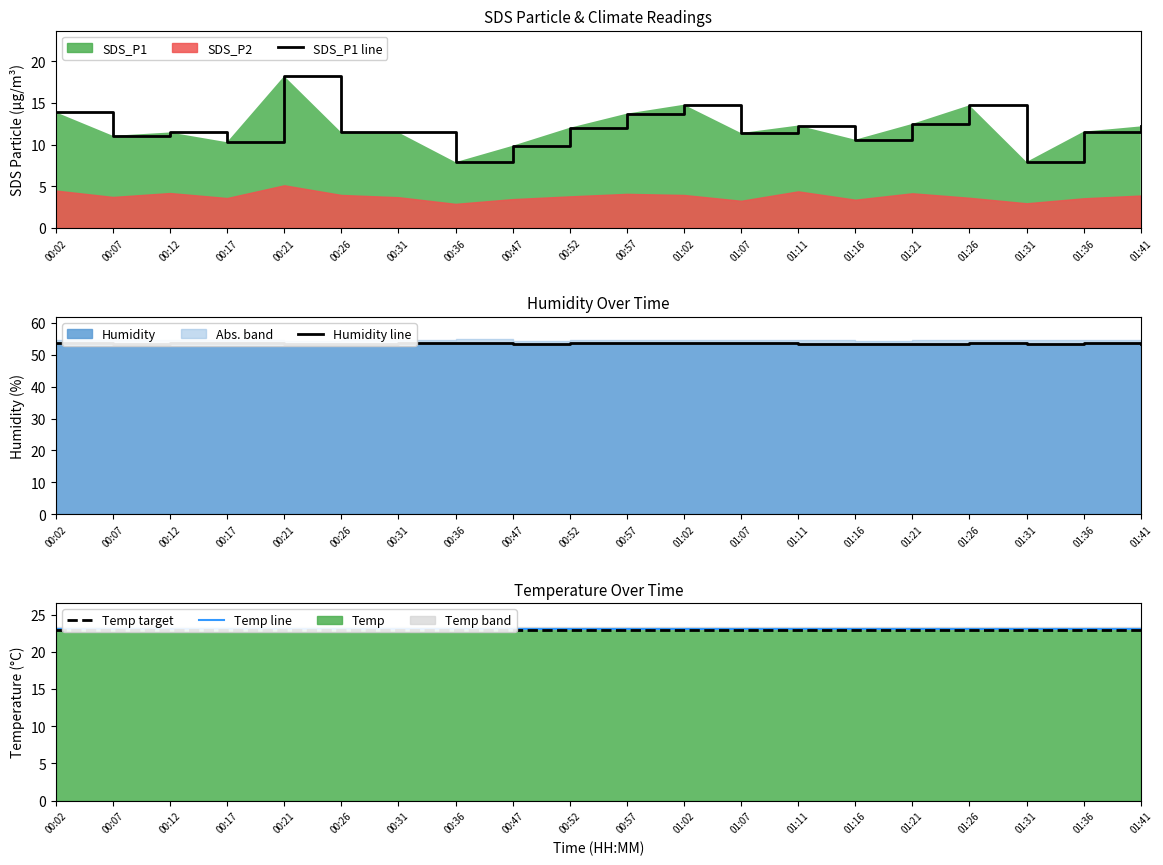

Reading right to left, extract all data points from this chart.

SDS_P1 line: 01:41=12.2	01:36=11.6	01:31=7.9	01:26=14.7	01:21=12.5	01:16=10.6	01:11=12.3	01:07=11.4	01:02=14.8	00:57=13.7	00:52=12.0	00:47=9.9	00:36=7.9	00:31=11.5	00:26=11.5	00:21=18.2	00:17=10.3	00:12=11.5	00:07=11.1	00:02=13.9
Humidity line: 01:41=53.4	01:36=53.6	01:31=53.5	01:26=53.6	01:21=53.5	01:16=53.4	01:11=53.5	01:07=53.7	01:02=53.6	00:57=53.6	00:52=53.7	00:47=53.4	00:36=53.8	00:31=53.7	00:26=53.5	00:21=53.4	00:17=53.7	00:12=53.7	00:07=53.5	00:02=53.7
Temp line: 01:41=23.1	01:36=23.1	01:31=23.1	01:26=23.1	01:21=23.1	01:16=23.1	01:11=23.1	01:07=23.1	01:02=23.1	00:57=23.1	00:52=23.1	00:47=23.1	00:36=23.1	00:31=23.1	00:26=23.1	00:21=23.1	00:17=23.1	00:12=23.1	00:07=23.1	00:02=23.1
Temp target: 01:41=23.0	01:36=23.0	01:31=23.0	01:26=23.0	01:21=23.0	01:16=23.0	01:11=23.0	01:07=23.0	01:02=23.0	00:57=23.0	00:52=23.0	00:47=23.0	00:36=23.0	00:31=23.0	00:26=23.0	00:21=23.0	00:17=23.0	00:12=23.0	00:07=23.0	00:02=23.0